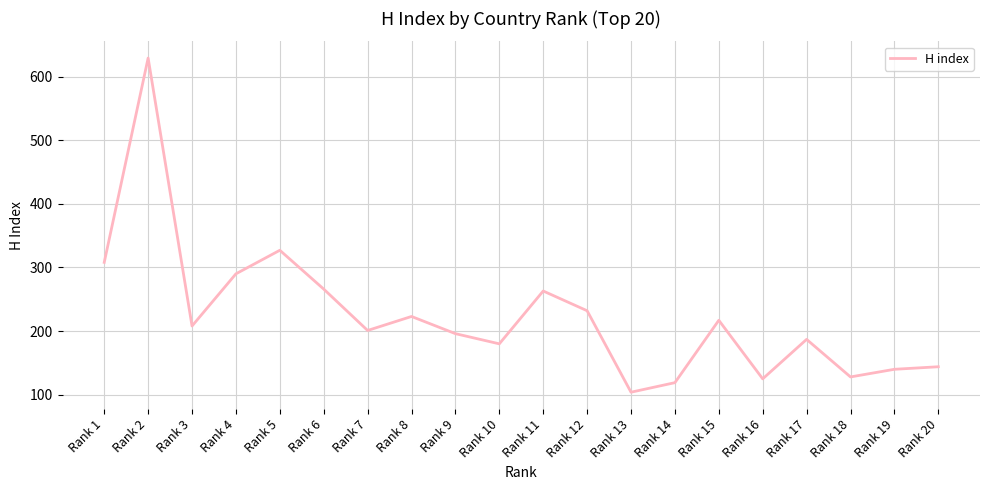

What is the difference between the maximum and minimum values?

525